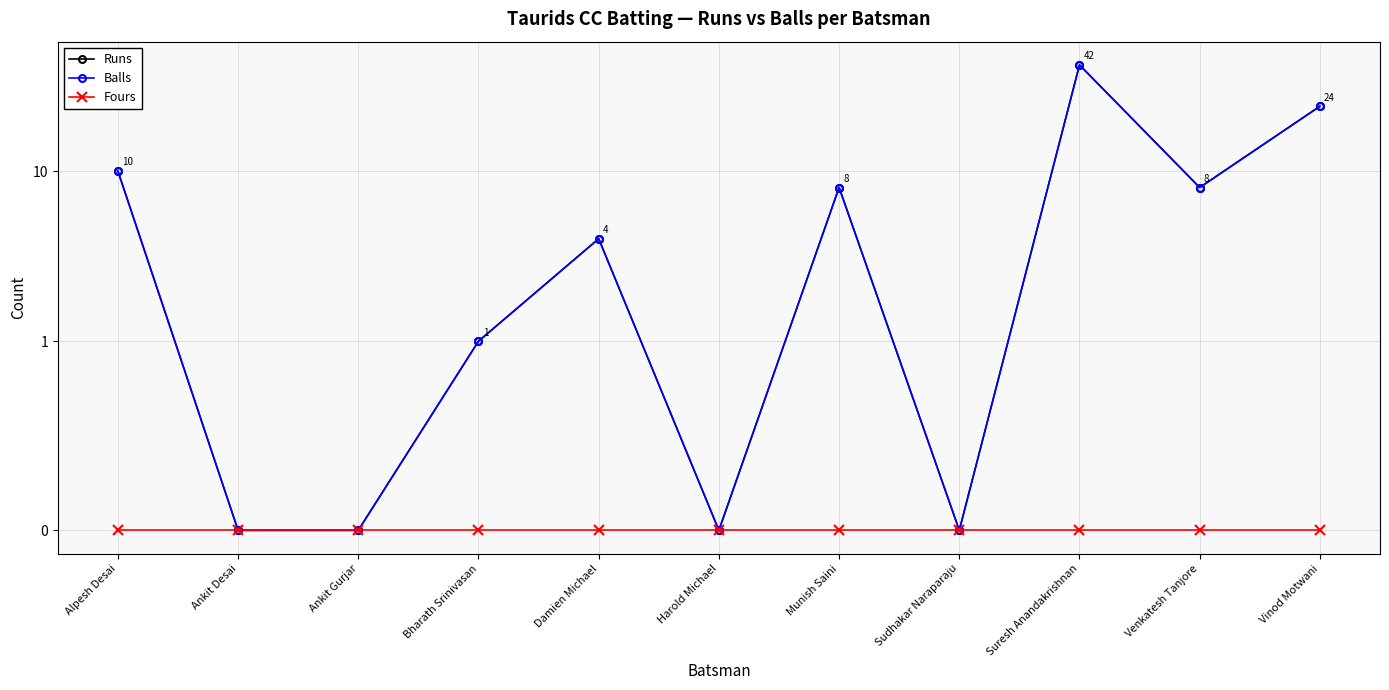

Reading left to right, list all the values displayed in this chart.

Runs: 10	0	0	1	4	0	8	0	42	8	24
Balls: 10	0	0	1	4	0	8	0	42	8	24
Fours: 0	0	0	0	0	0	0	0	0	0	0